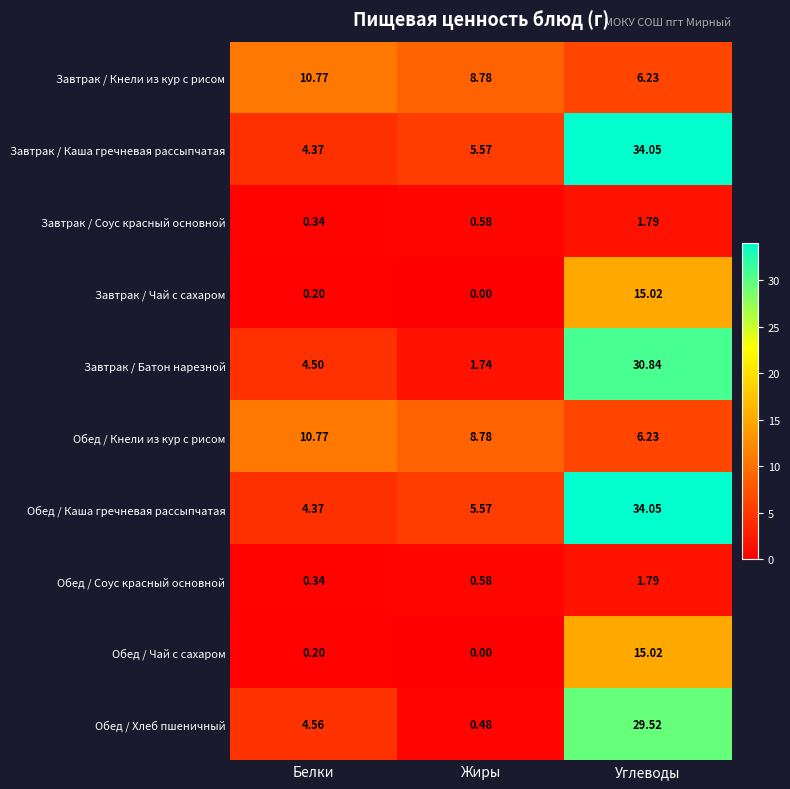

Where is Завтрак / Каша гречневая рассыпчатая nearest to the value 19?

Жиры